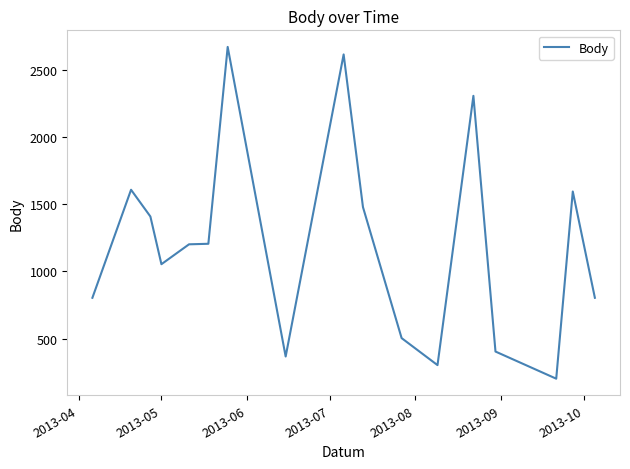

What is the minimum value shown in the chart?

202